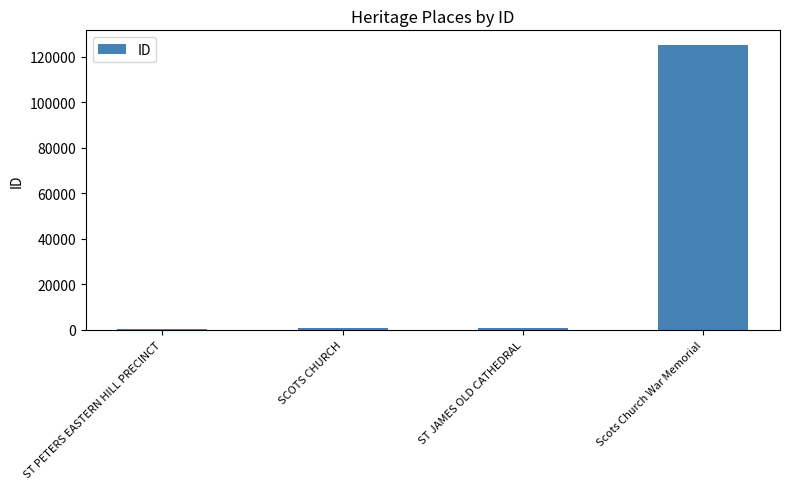

What is the sum of all values?

127103